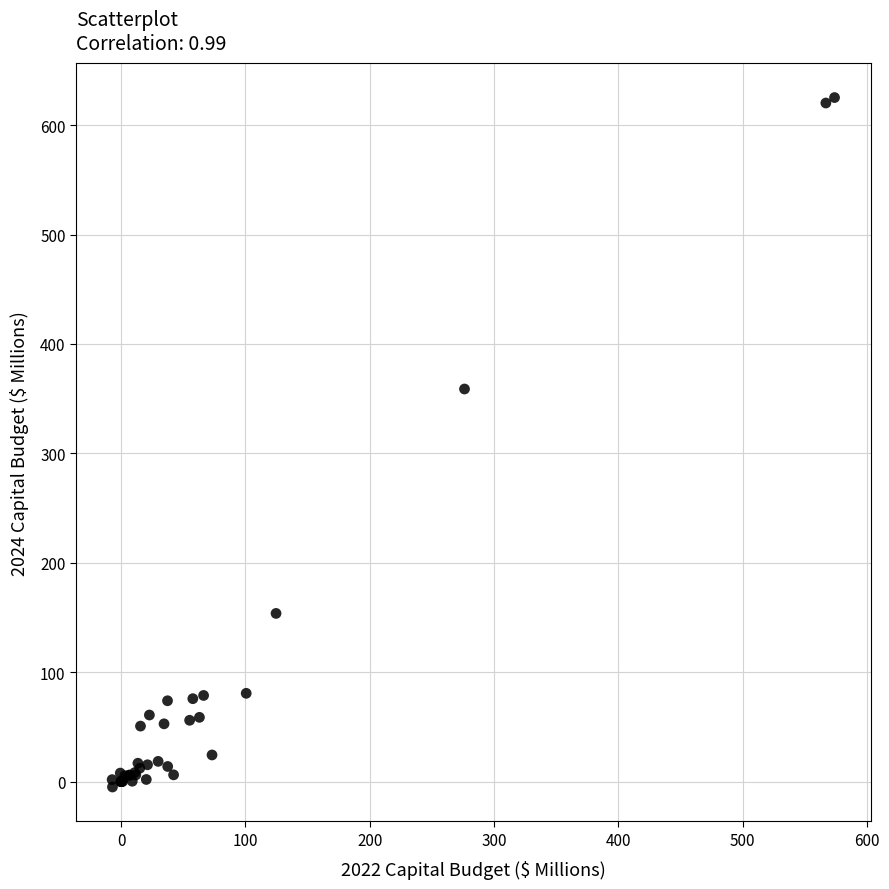

What Y value in the scatter plot is closest to 310?

358.8